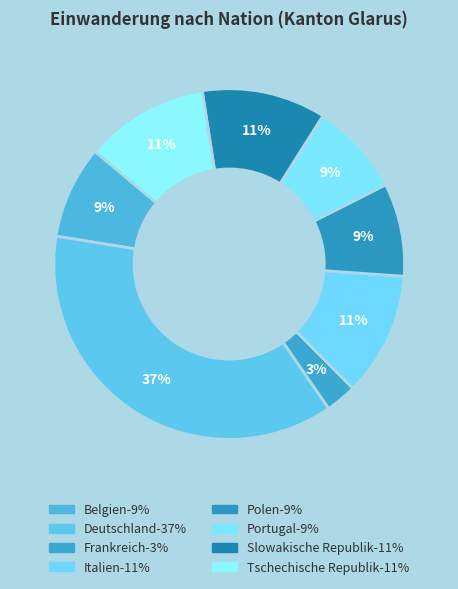

Which slice is the smallest?

Frankreich